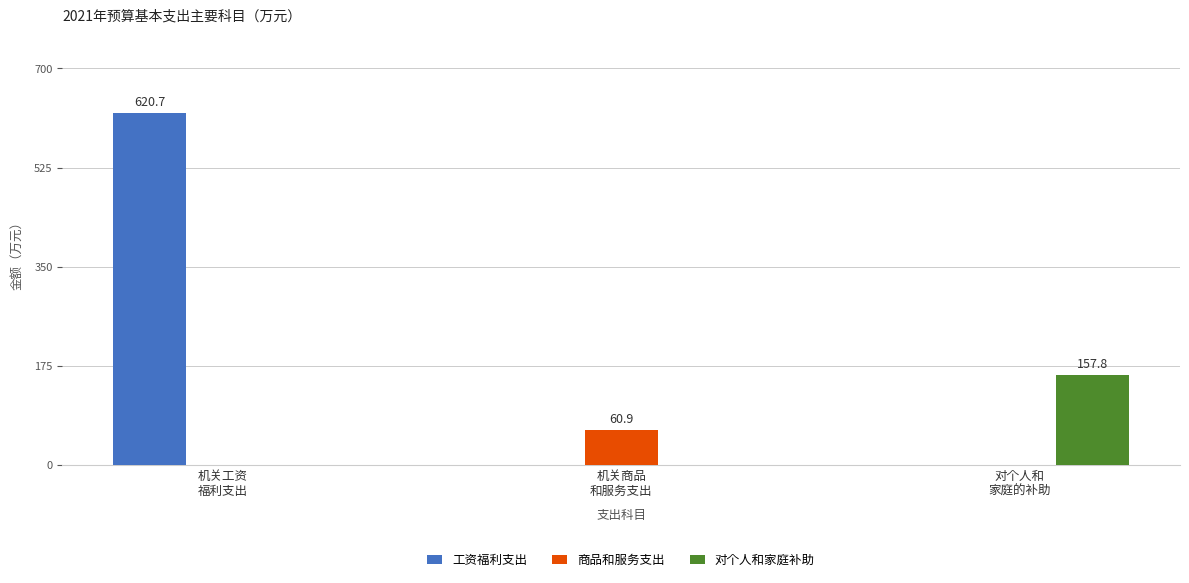

What is the maximum value for 对个人和家庭补助?

157.8